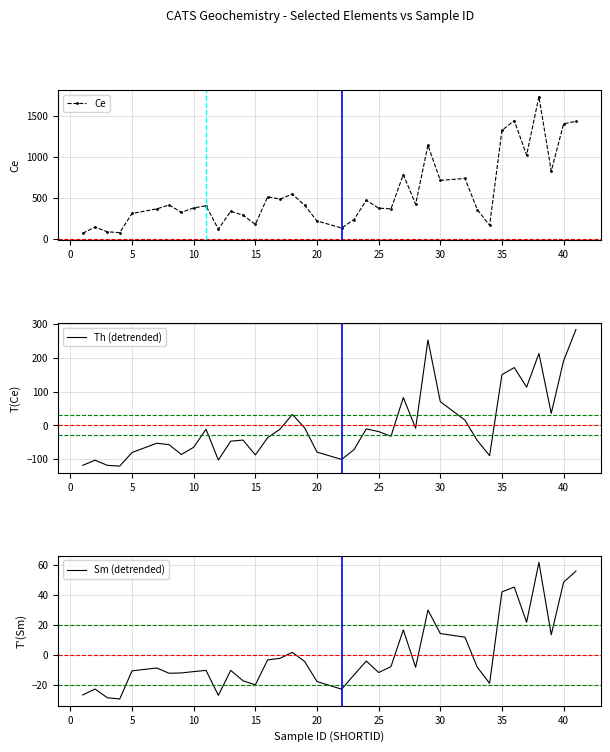

True or false: Ce has more than 1 interior local peaks.

True